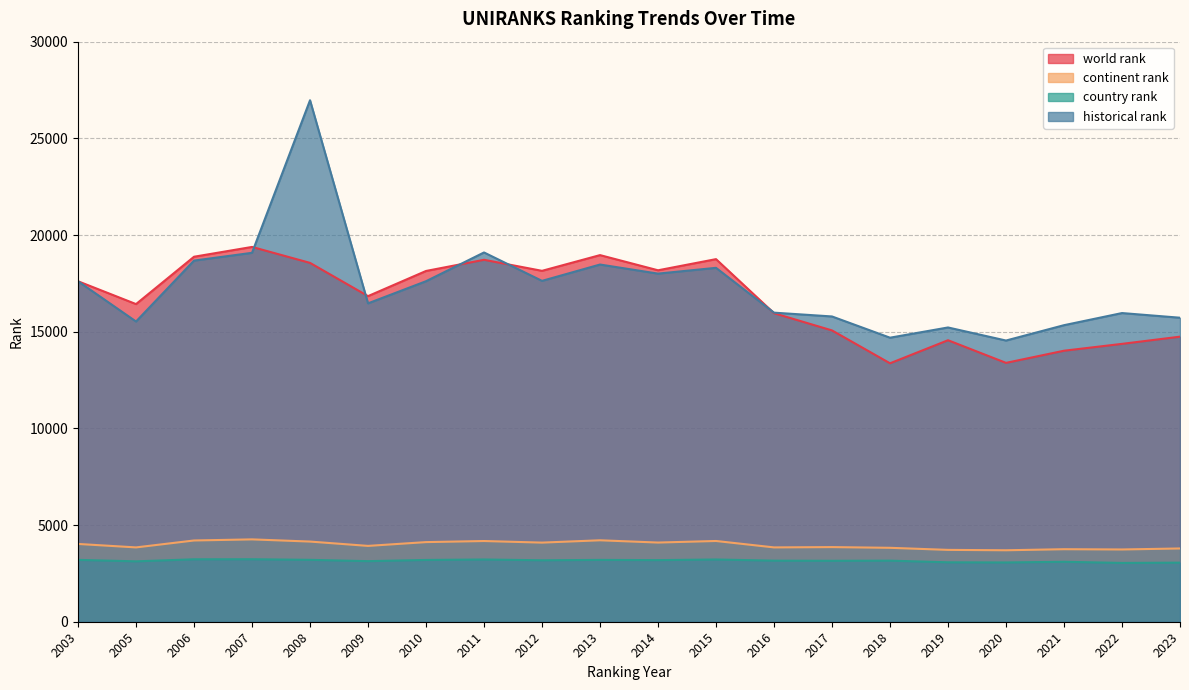

Reading left to right, extract all data points from this chart.

world rank: 2003=17609	2005=16428	2006=18877	2007=19384	2008=18559	2009=16840	2010=18141	2011=18719	2012=18148	2013=18961	2014=18176	2015=18753	2016=15957	2017=15066	2018=13366	2019=14559	2020=13388	2021=14016	2022=14371	2023=14743
continent rank: 2003=4023	2005=3844	2006=4202	2007=4259	2008=4146	2009=3922	2010=4118	2011=4174	2012=4092	2013=4212	2014=4095	2015=4176	2016=3844	2017=3860	2018=3823	2019=3716	2020=3696	2021=3751	2022=3737	2023=3789
country rank: 2003=3199	2005=3123	2006=3229	2007=3232	2008=3201	2009=3133	2010=3195	2011=3219	2012=3178	2013=3198	2014=3186	2015=3219	2016=3159	2017=3152	2018=3159	2019=3073	2020=3065	2021=3100	2022=3041	2023=3056
historical rank: 2003=17609	2005=15527	2006=18677	2007=19080	2008=26970	2009=16466	2010=17611	2011=19098	2012=17629	2013=18474	2014=18004	2015=18303	2016=15985	2017=15788	2018=14690	2019=15219	2020=14543	2021=15337	2022=15964	2023=15723